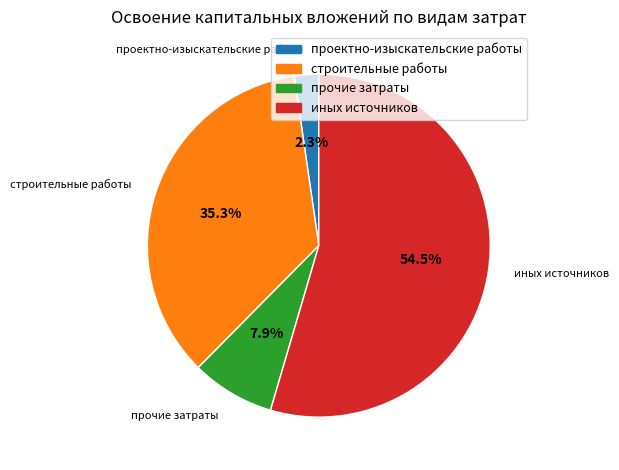

How many segments does this pie chart have?

4